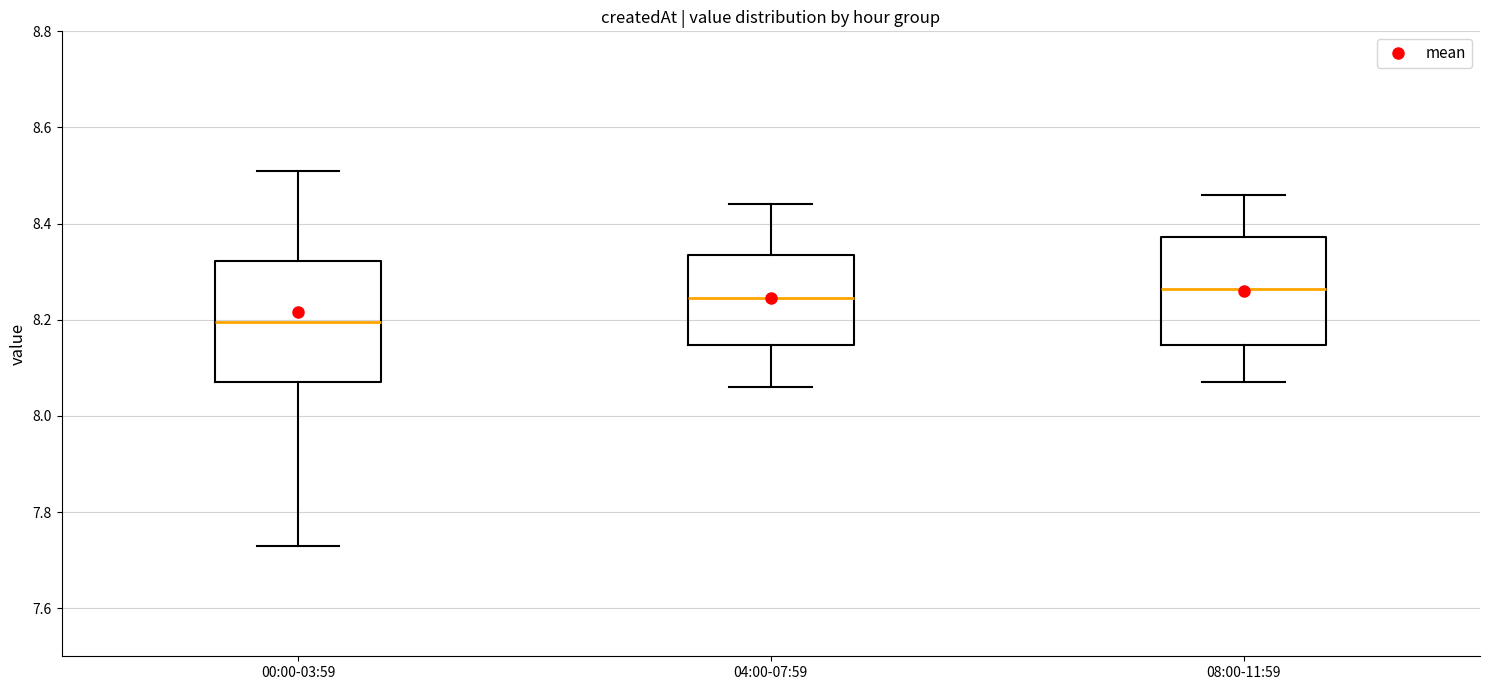

Which box's median line is the lowest?

00:00-03:59